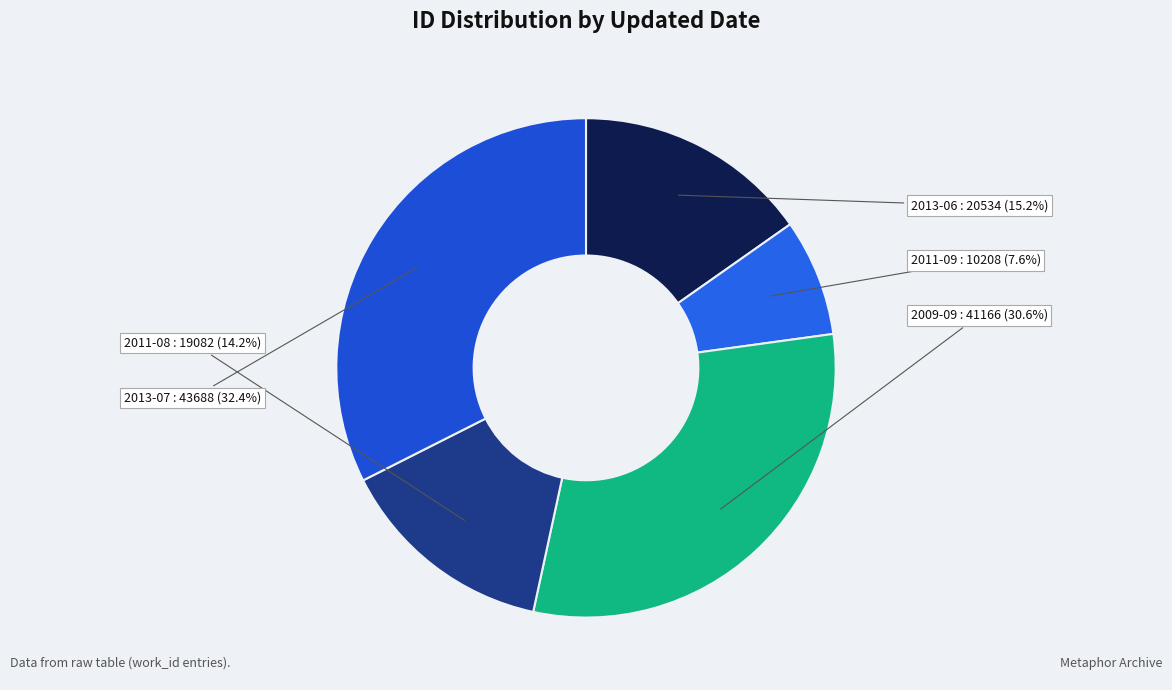

Which category has the biggest portion of the pie?

2013-07